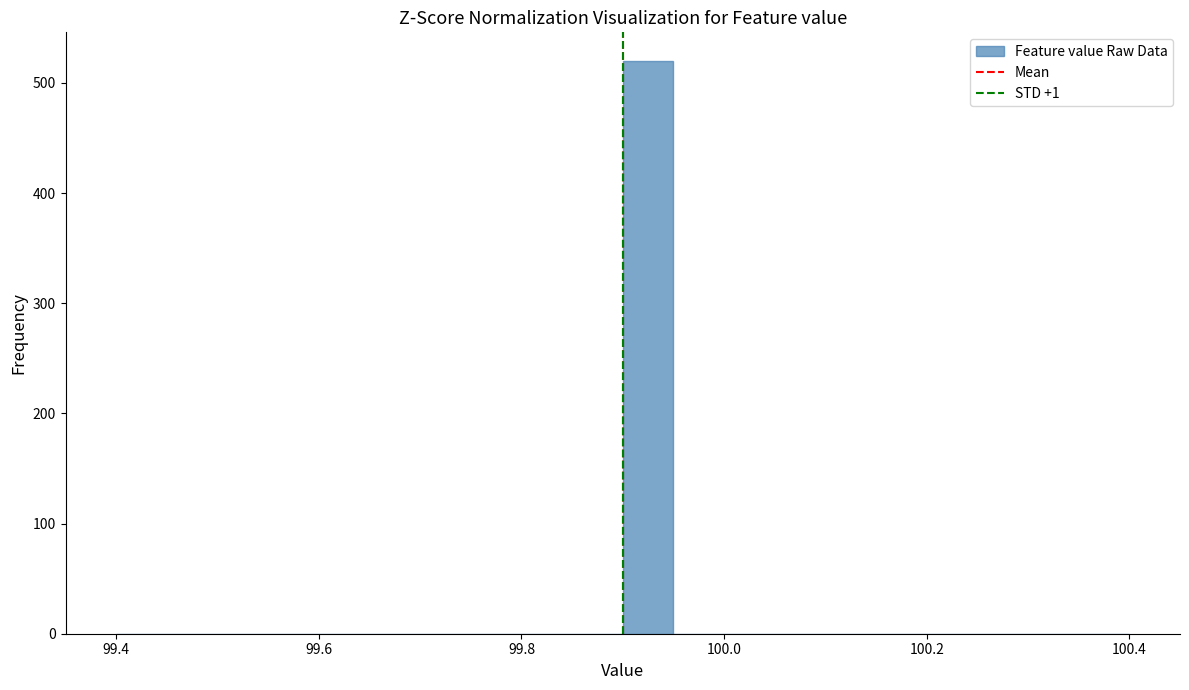

Read against the x-axis, roughly where is the centre of the tallest bar?

99.92